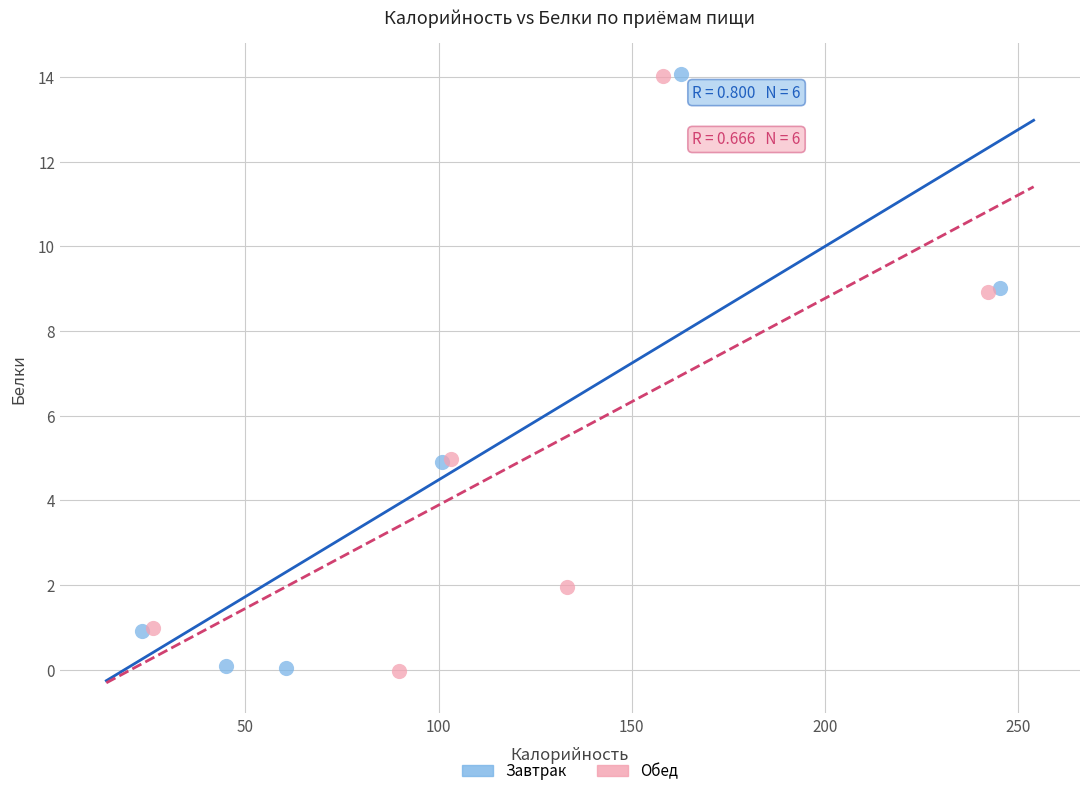

What are all the series names shown in the legend?

Завтрак, Обед